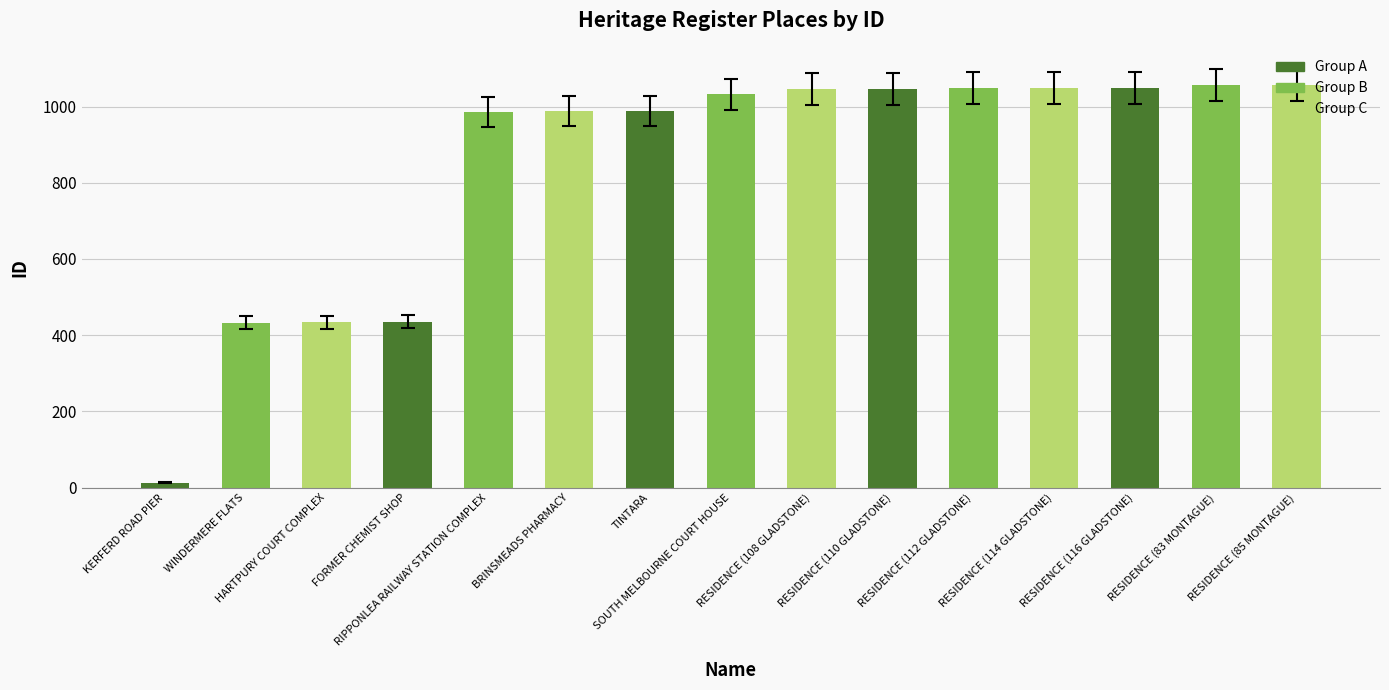

Is it true that the value at SOUTH MELBOURNE COURT HOUSE is 1032?

True